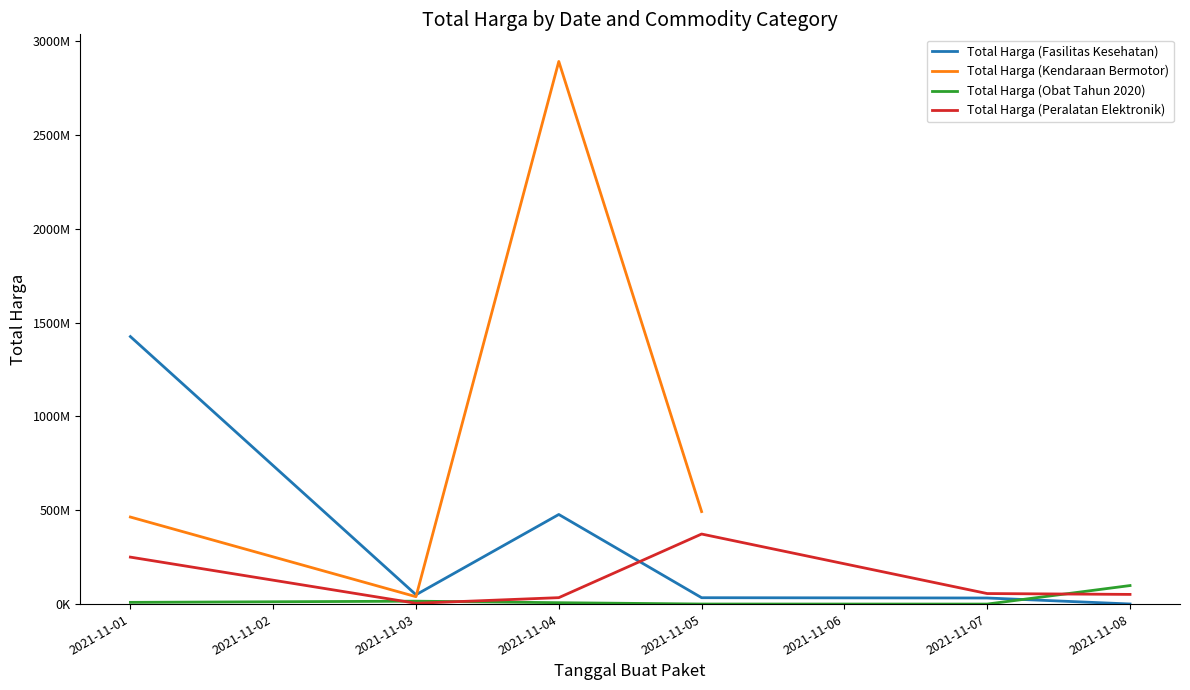

What is the difference between the maximum and second lowest values in the Total Harga (Peralatan Elektronik) series?

339112000.0